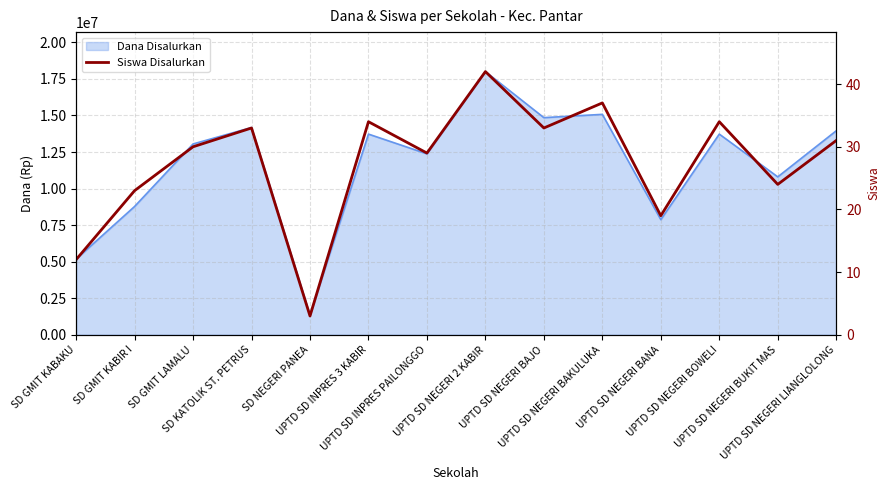

The chart shows a value of 18 at SD KATOLIK ST. PETRUS. True or false?

False